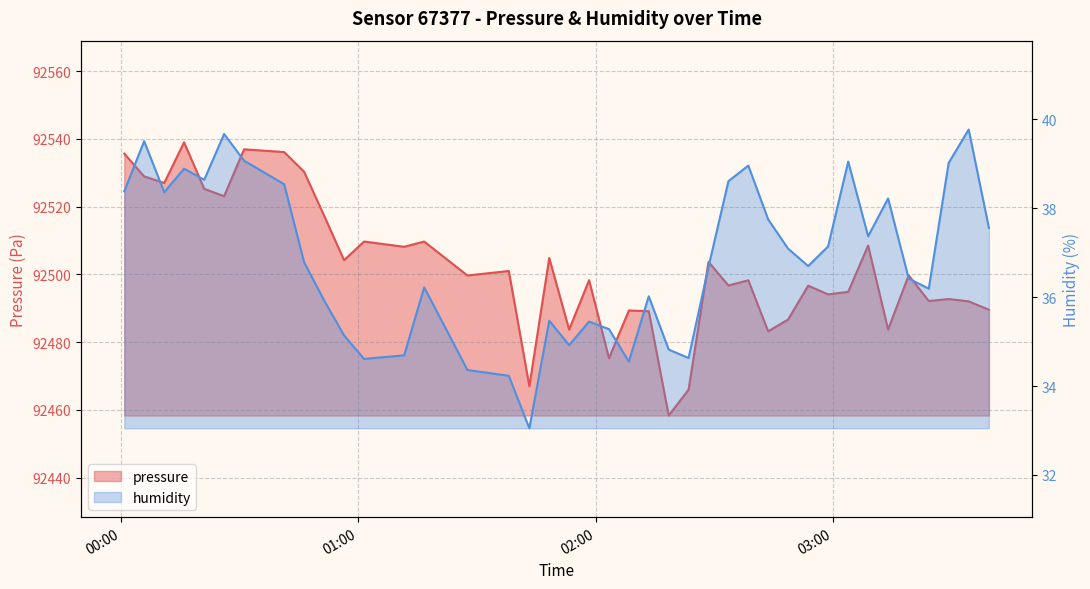

At 2023-04-05T00:26:00, list the series in order from smallest to largest.

humidity, pressure